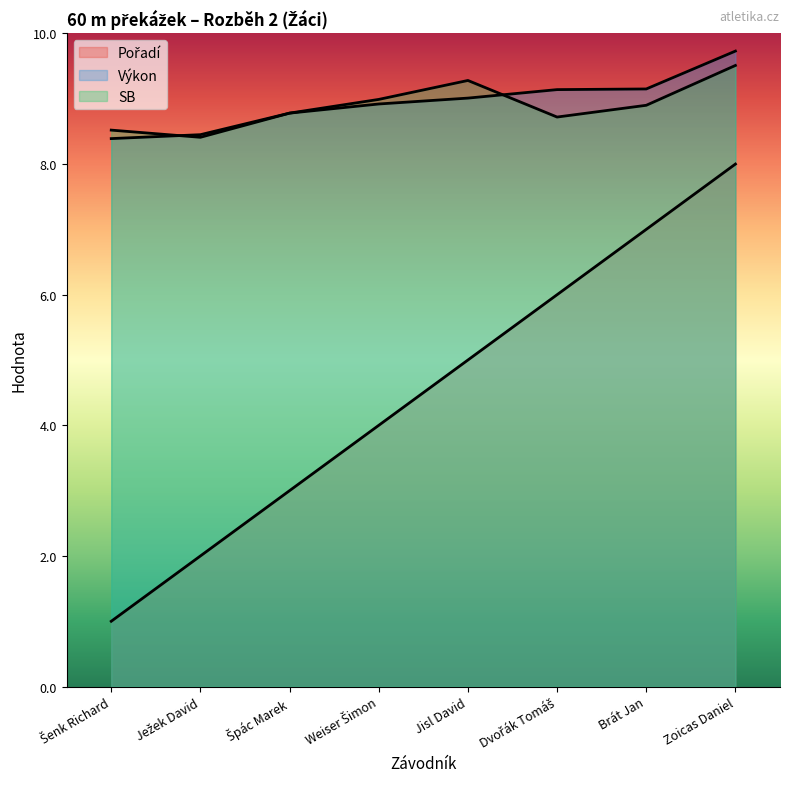

What is the difference between the highest and lowest values at Ježek David?

6.4